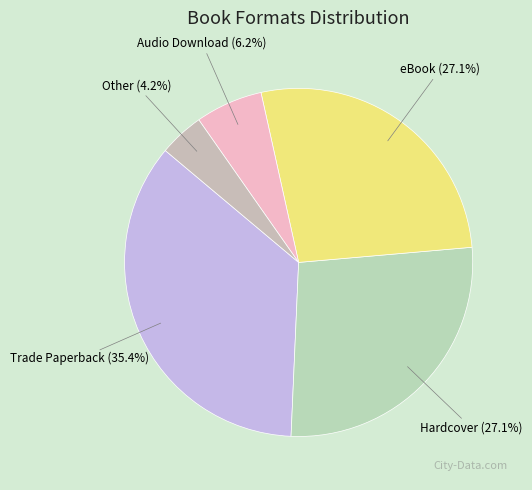

What is the ratio of the value at Trade Paperback to the value at Hardcover?

1.3